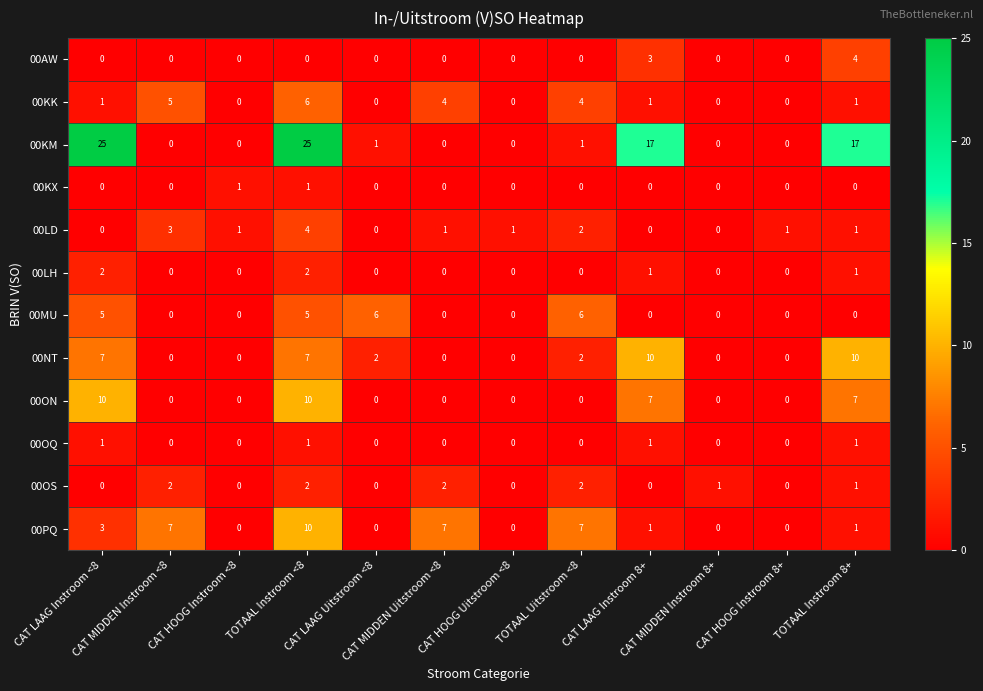

How many 00MU values are between 0 and 5?

10